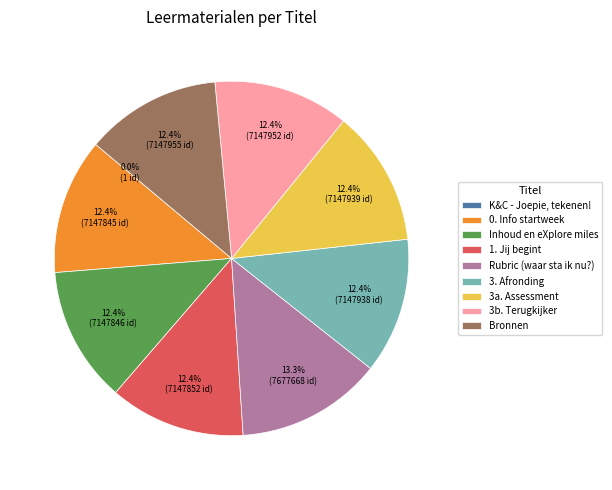

What percentage is the Bronnen slice, to the nearest percent?

12%